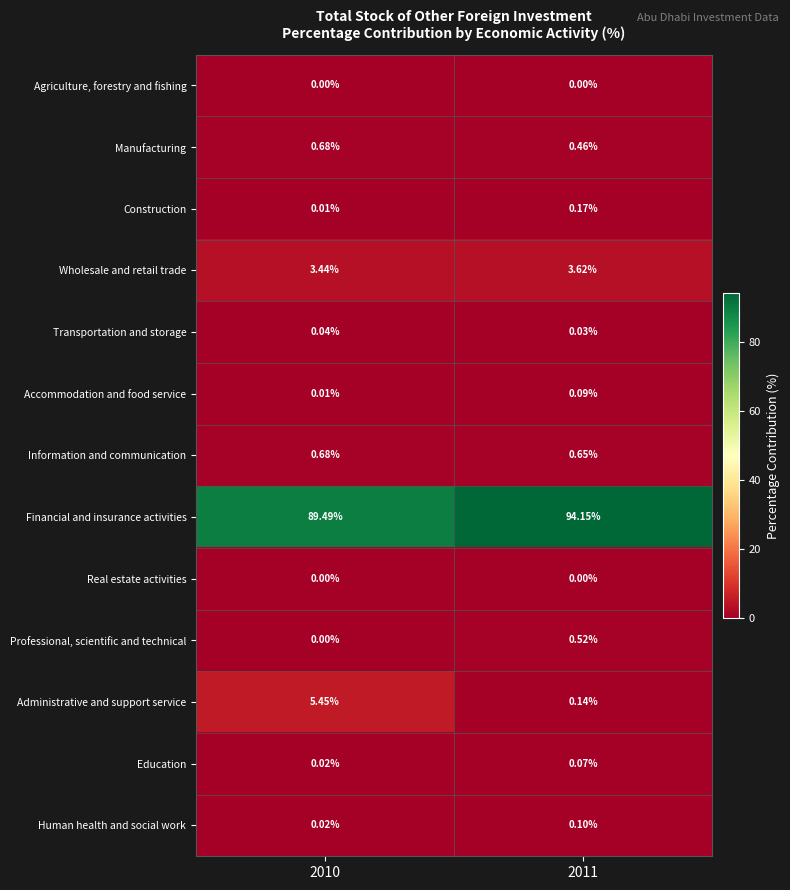

Which series has the largest total across all categories?

Financial and insurance activities